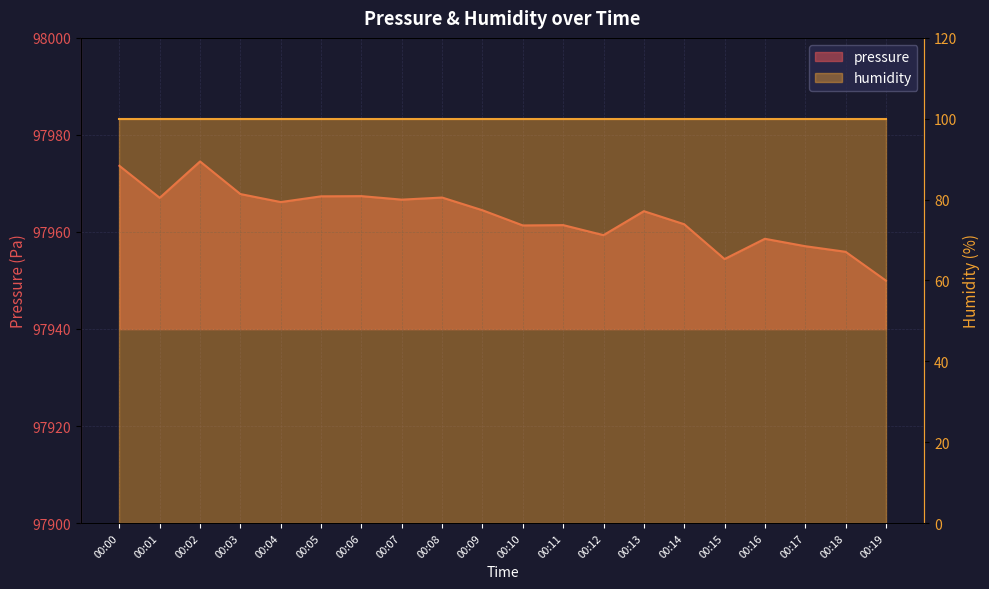

At which category does the data reach its first local valley?

00:01